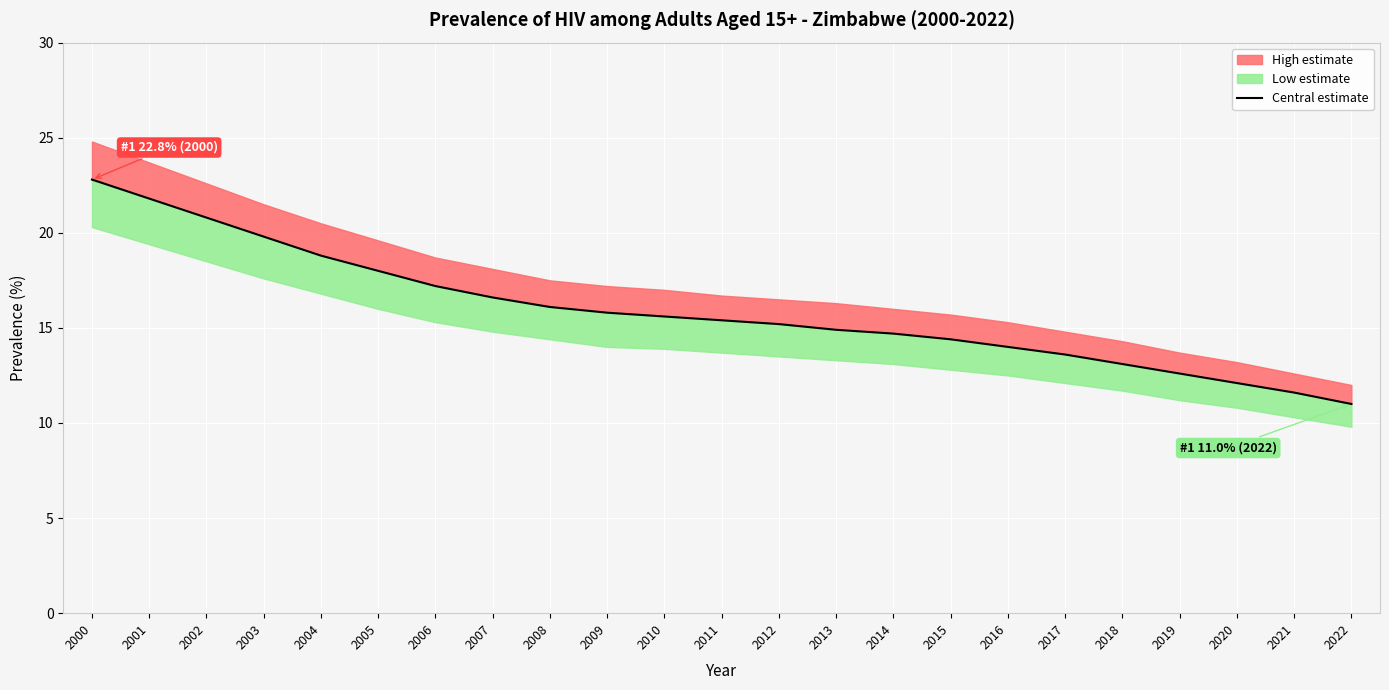

What is the difference between the maximum and second lowest values?

11.2